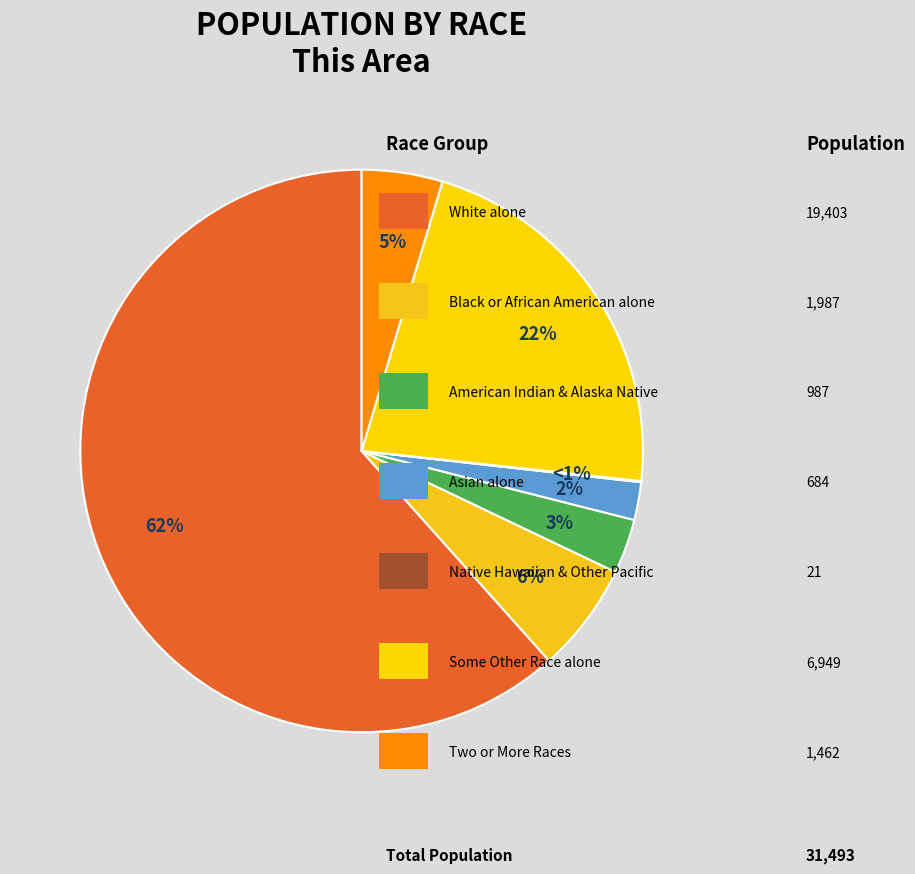

Which slice is the largest?

White alone